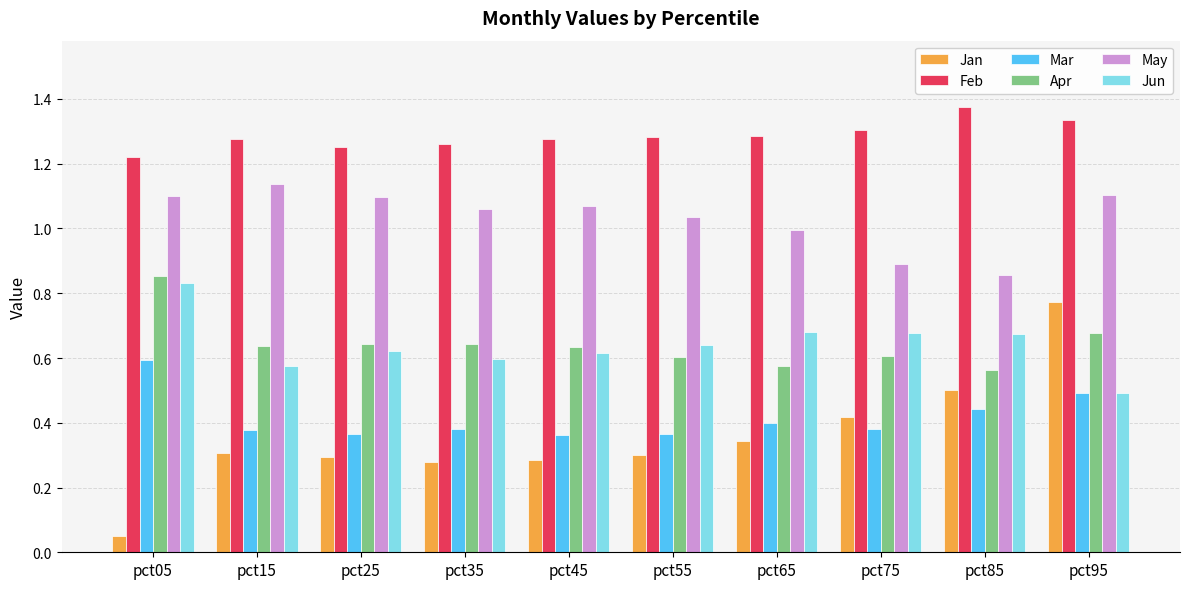

True or false: Jun has a value of 0.6 at pct15.

True